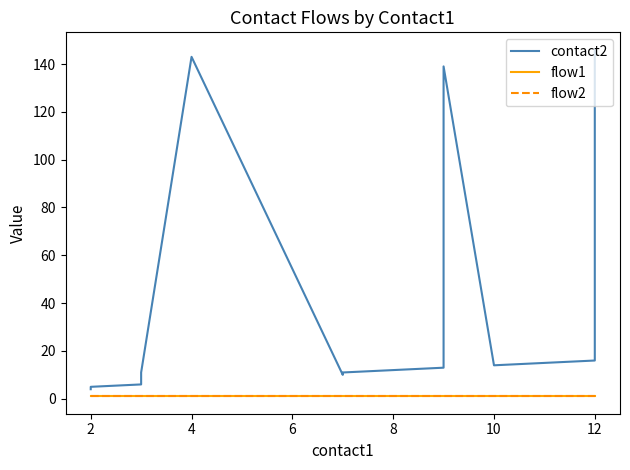

What is the difference between the contact2 values at 9 and 6?

128